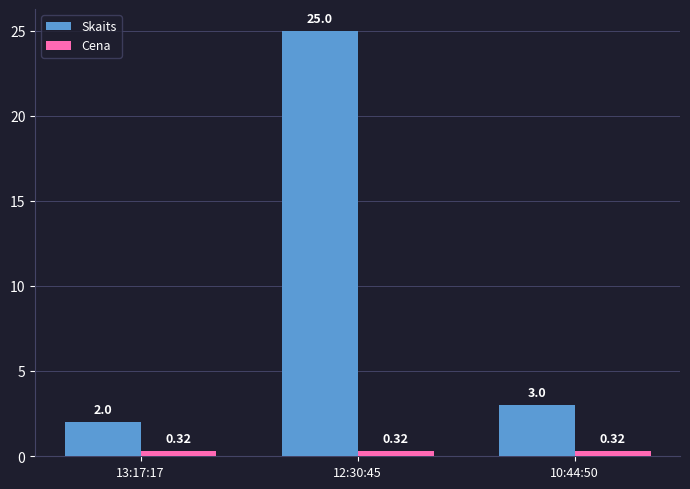

Which series changed the most between 13:17:17 and 12:30:45?

Skaits